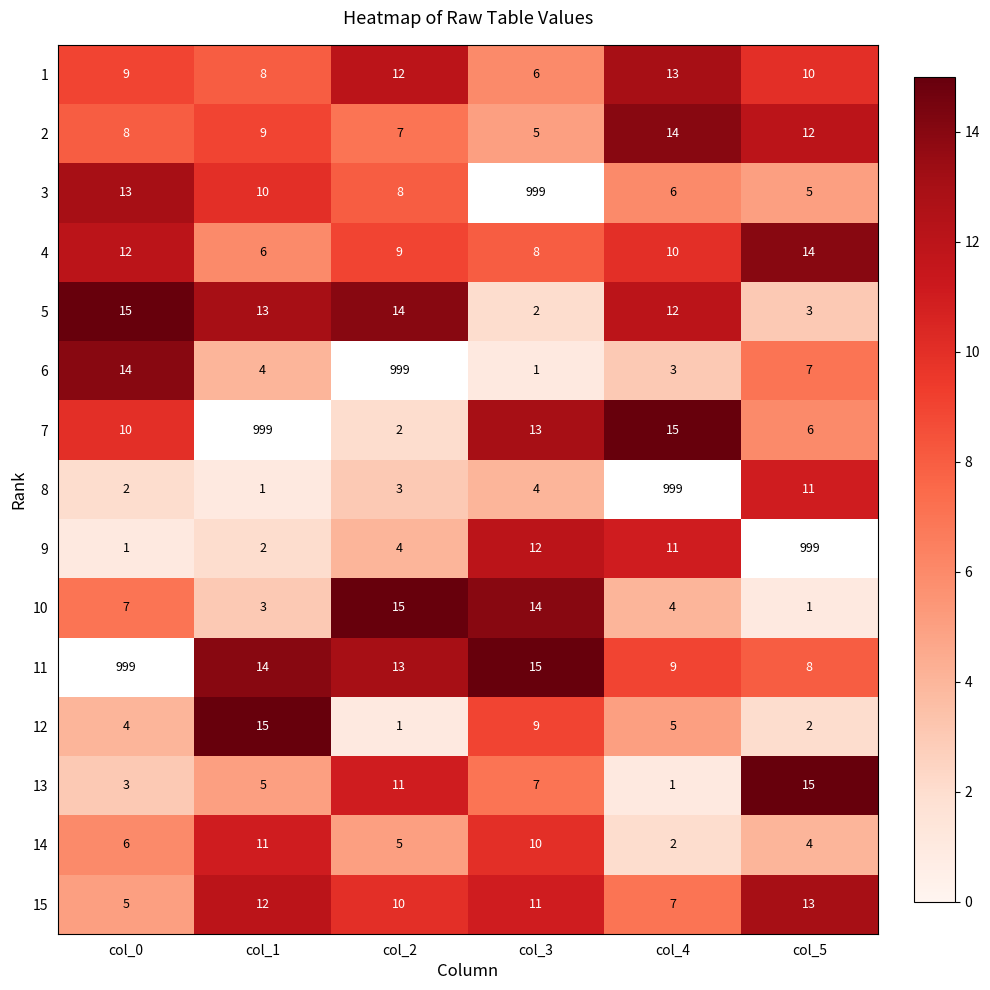

At which label does 9 first exceed 11?

col_3